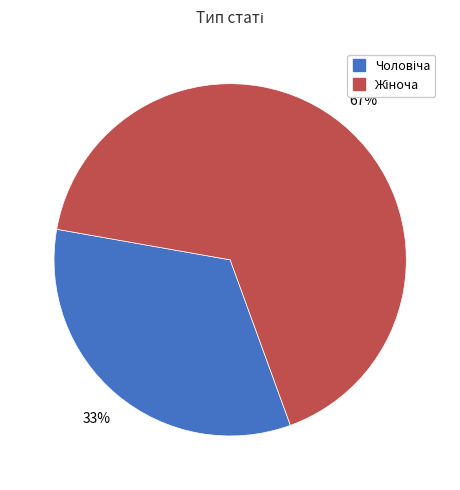

To the nearest percent, what is the average slice percentage?

50%